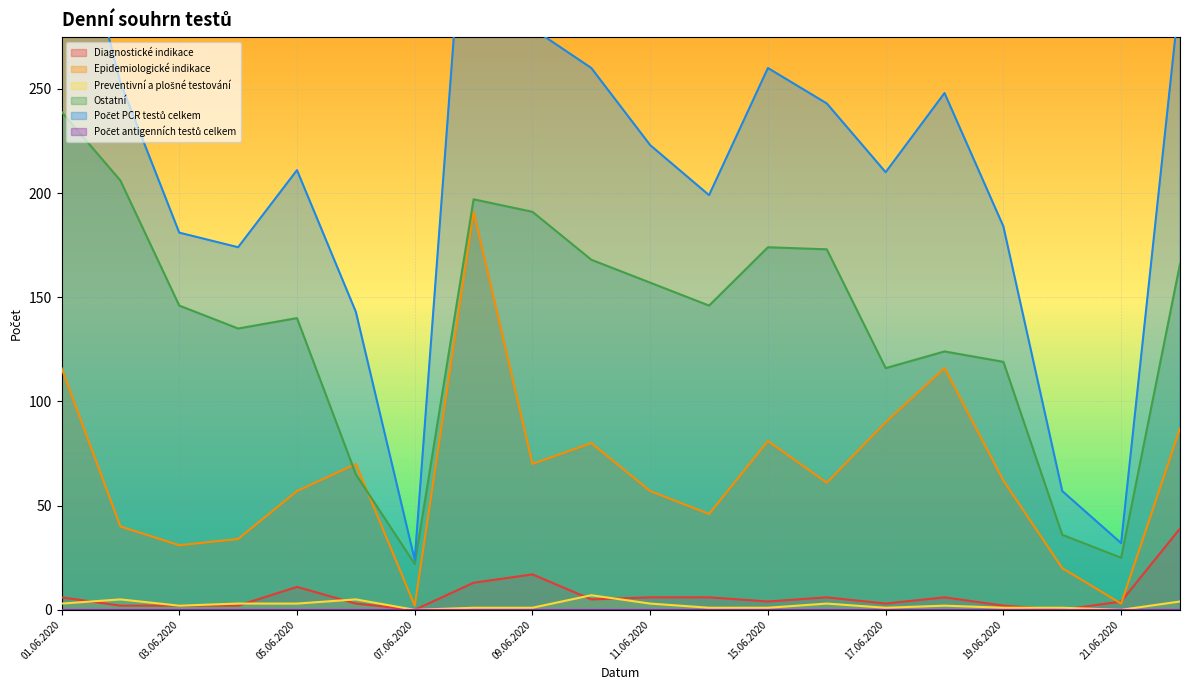

What value does the Ostatní series have at 21.06.2020, to the nearest 5?

25